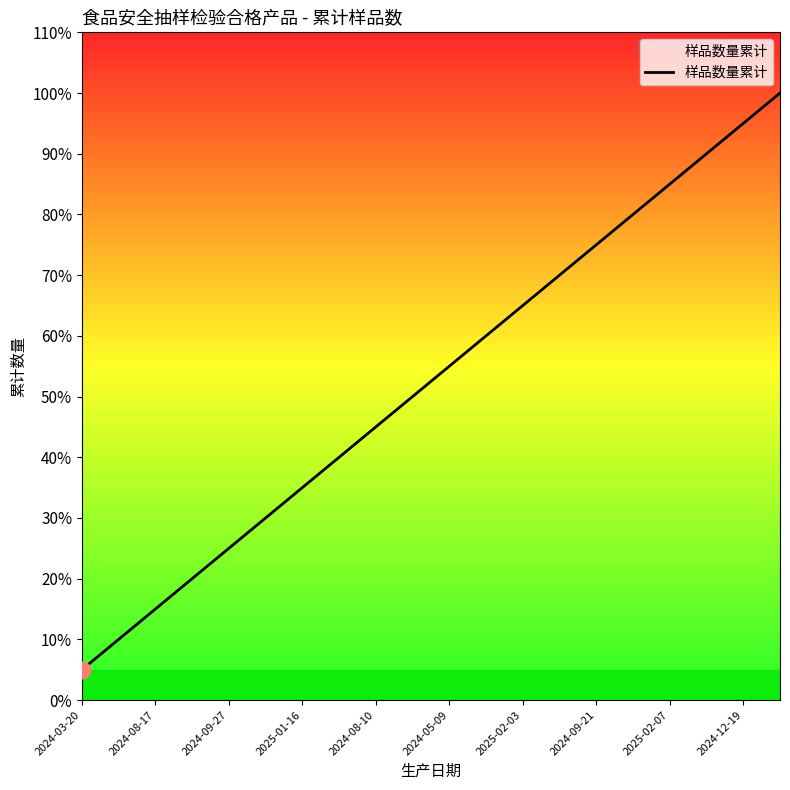

What is the sum of all values?

210